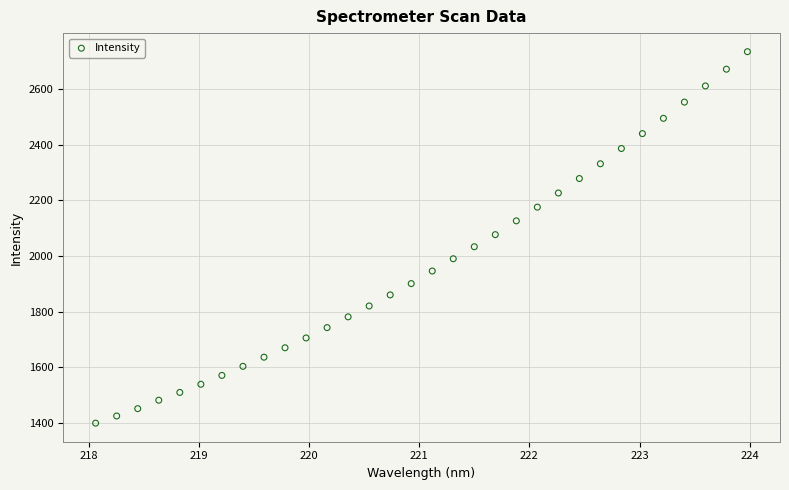

What is the range of X values (max minus min)?

5.9